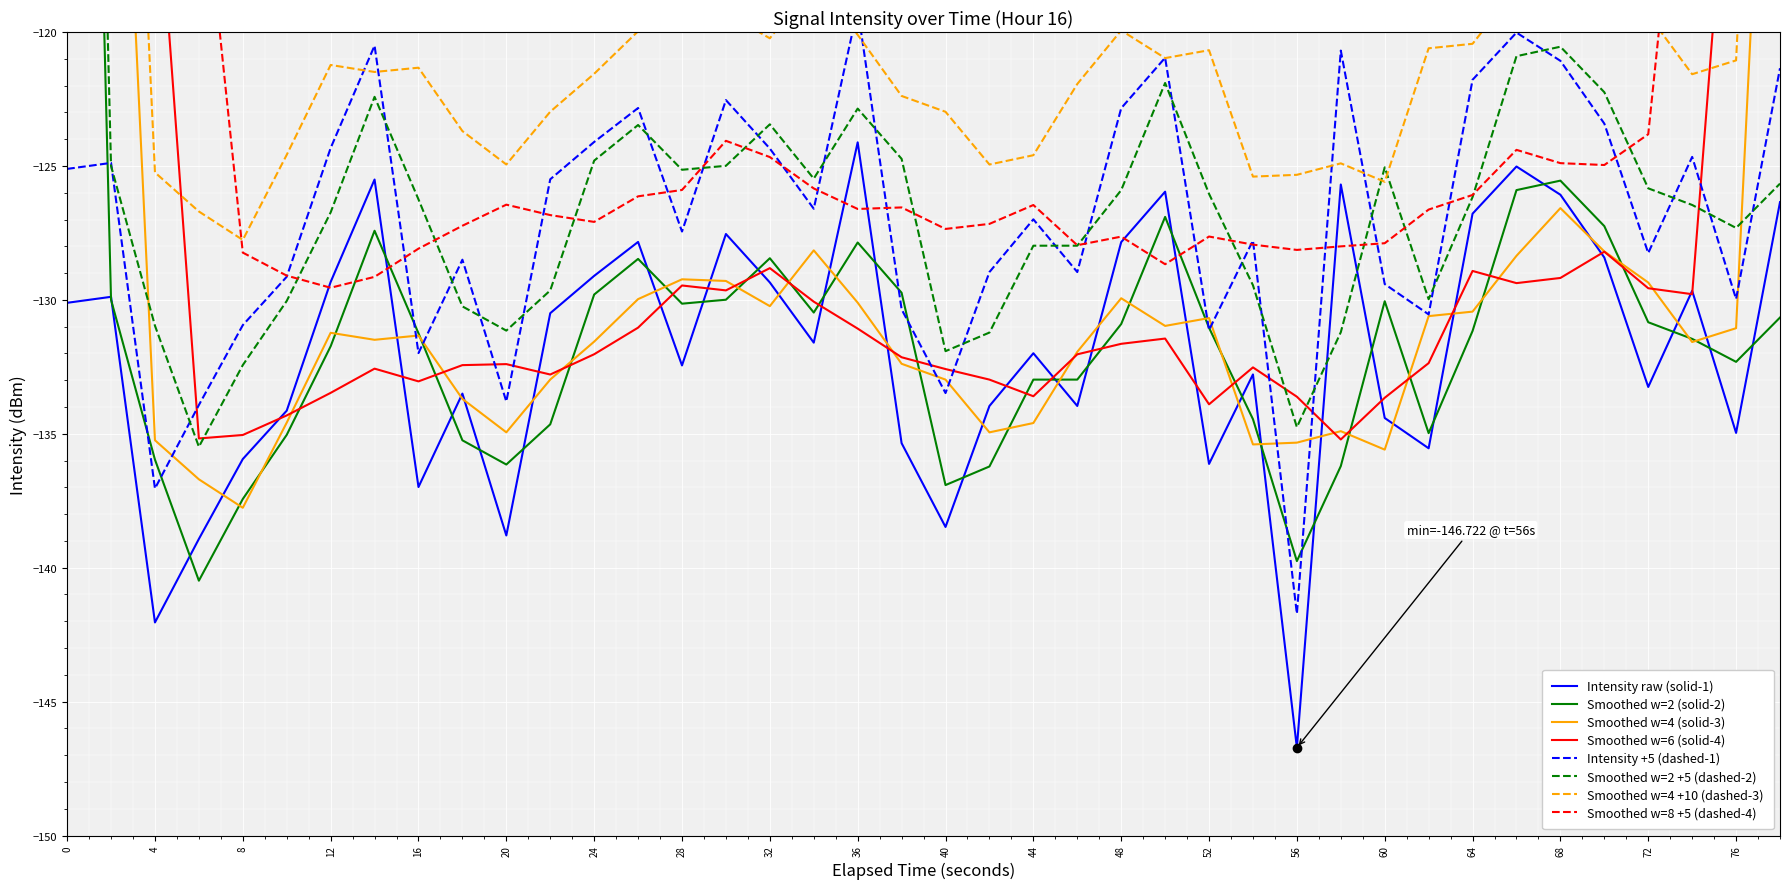

What is the difference between the second highest and minimum values?

21.7